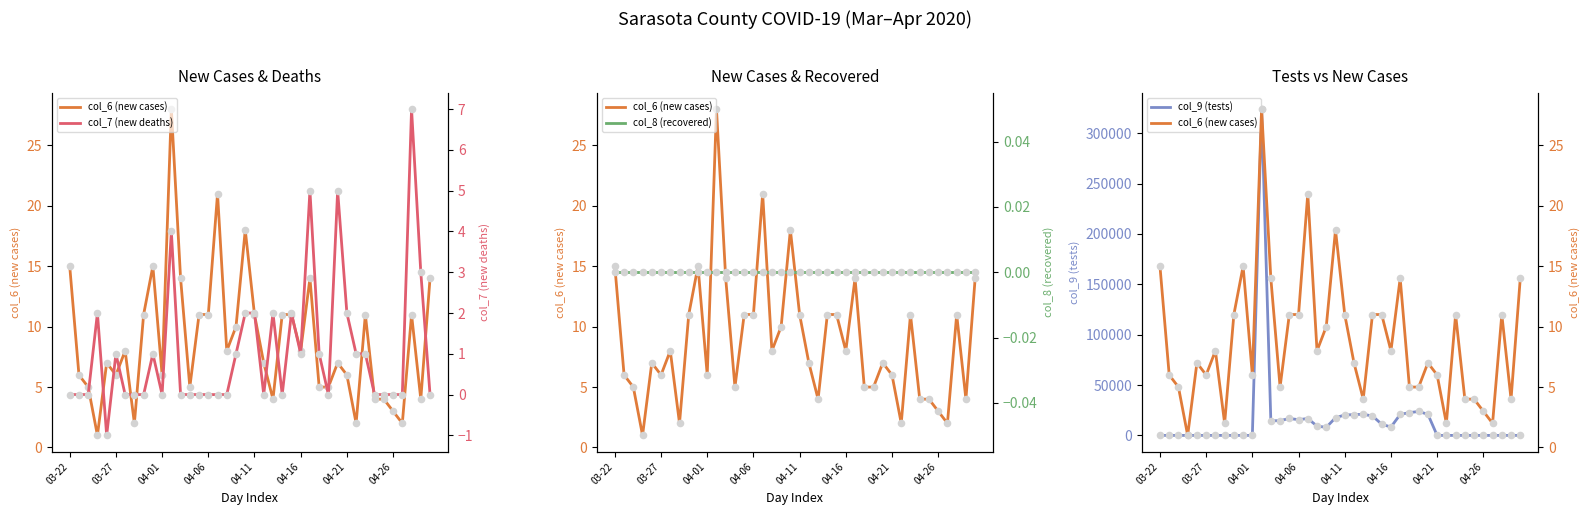

Is the value of col_9 (tests) at 33 greater than the value of col_8 (recovered) at 35?

No